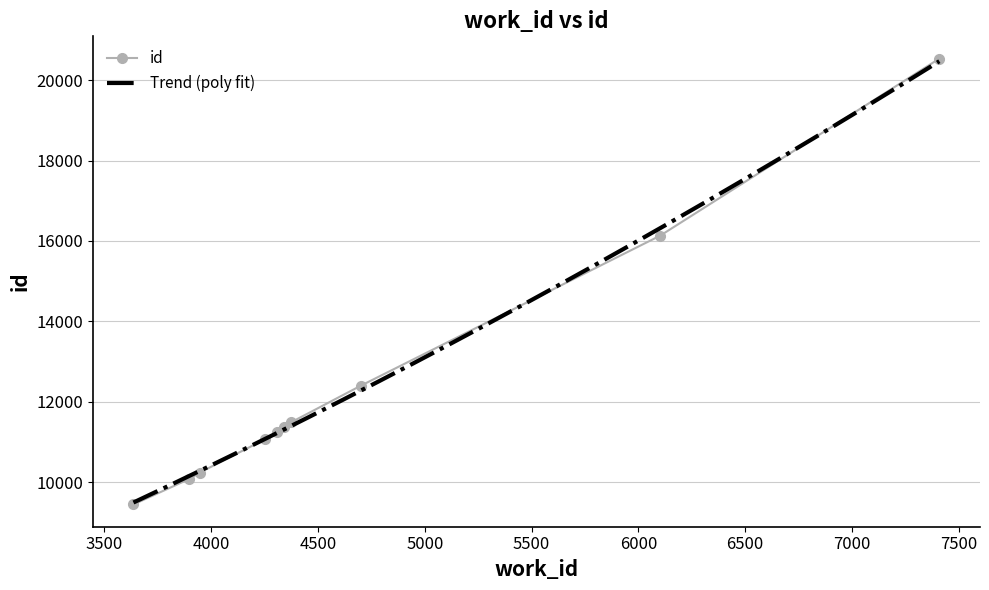

Is it true that the value at 7409 is 13171?

False